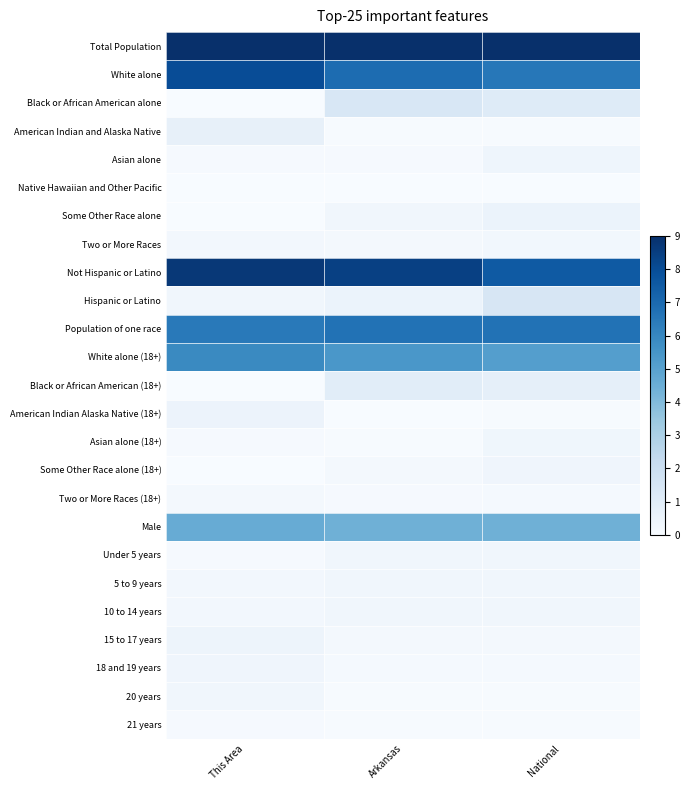

Which label corresponds to the smallest value in the chart?

This Area